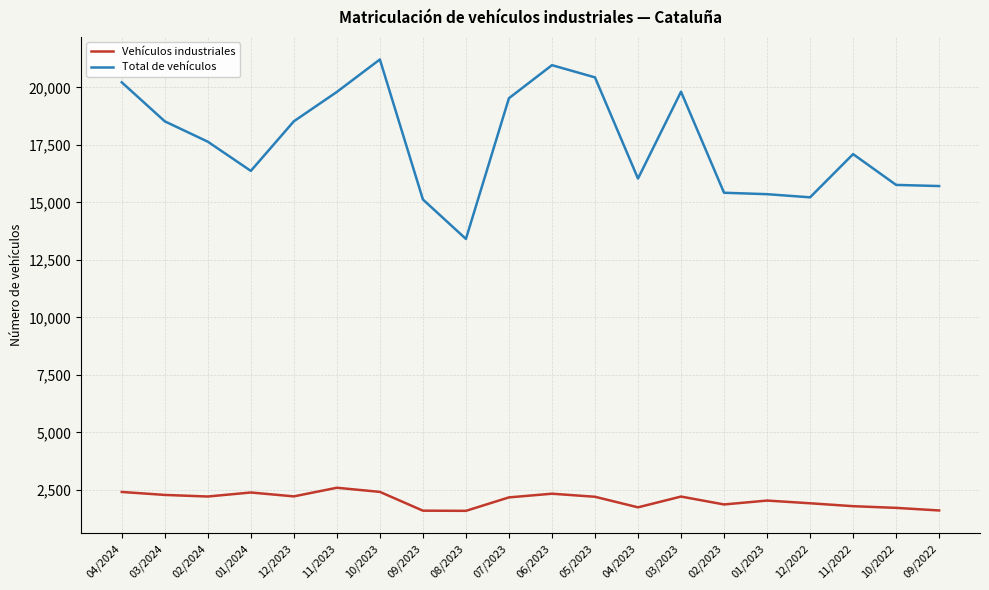

List the series in order of their overall mean, lowest first.

Vehículos industriales, Total de vehículos